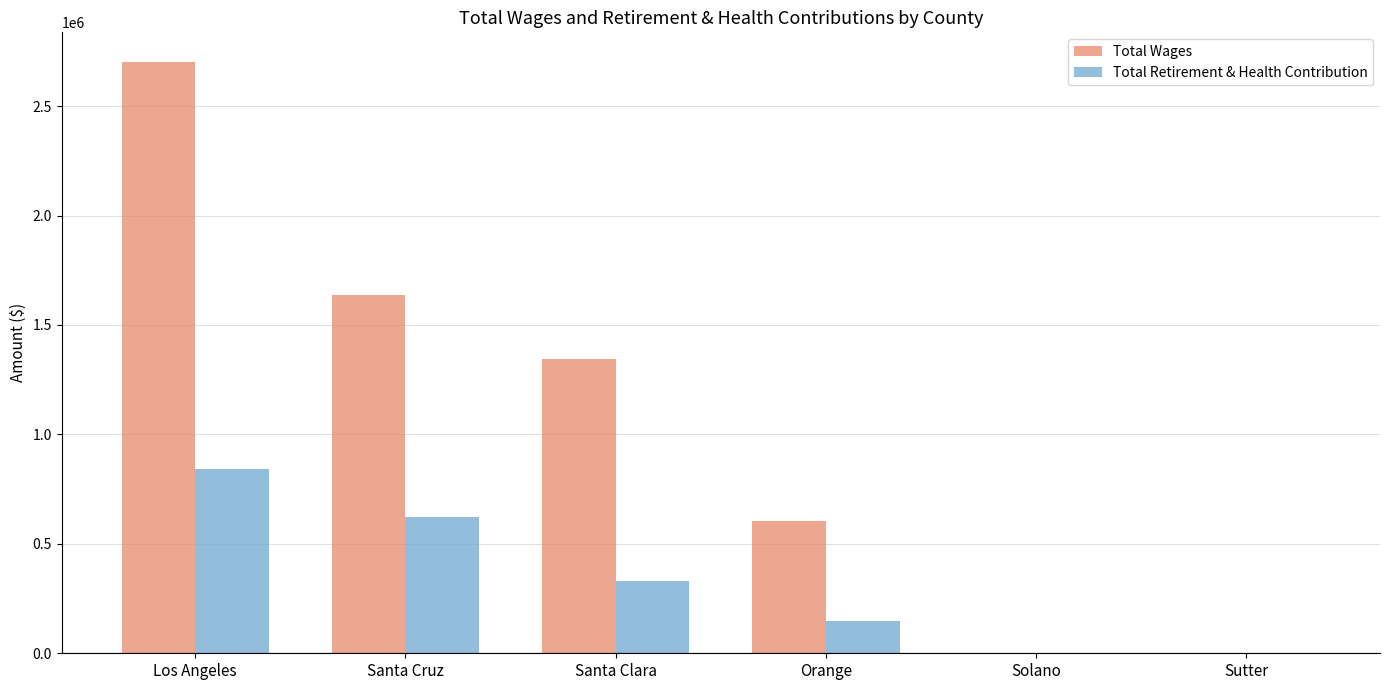

What is the average value of the Total Retirement & Health Contribution series?

323949